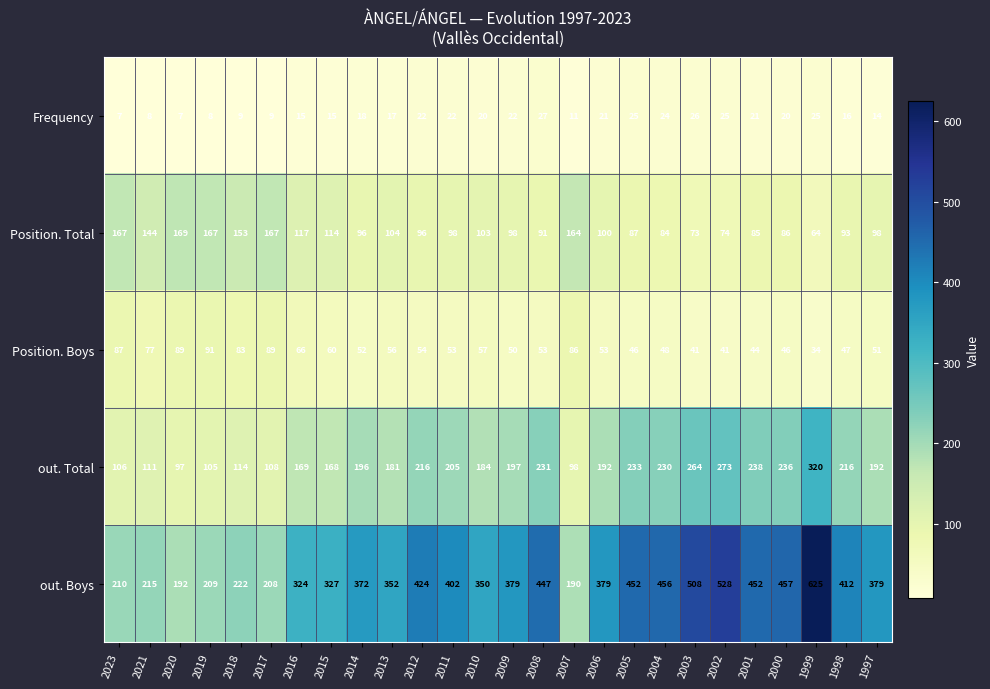

What is the difference between the maximum and minimum values in the out. Total series?

223